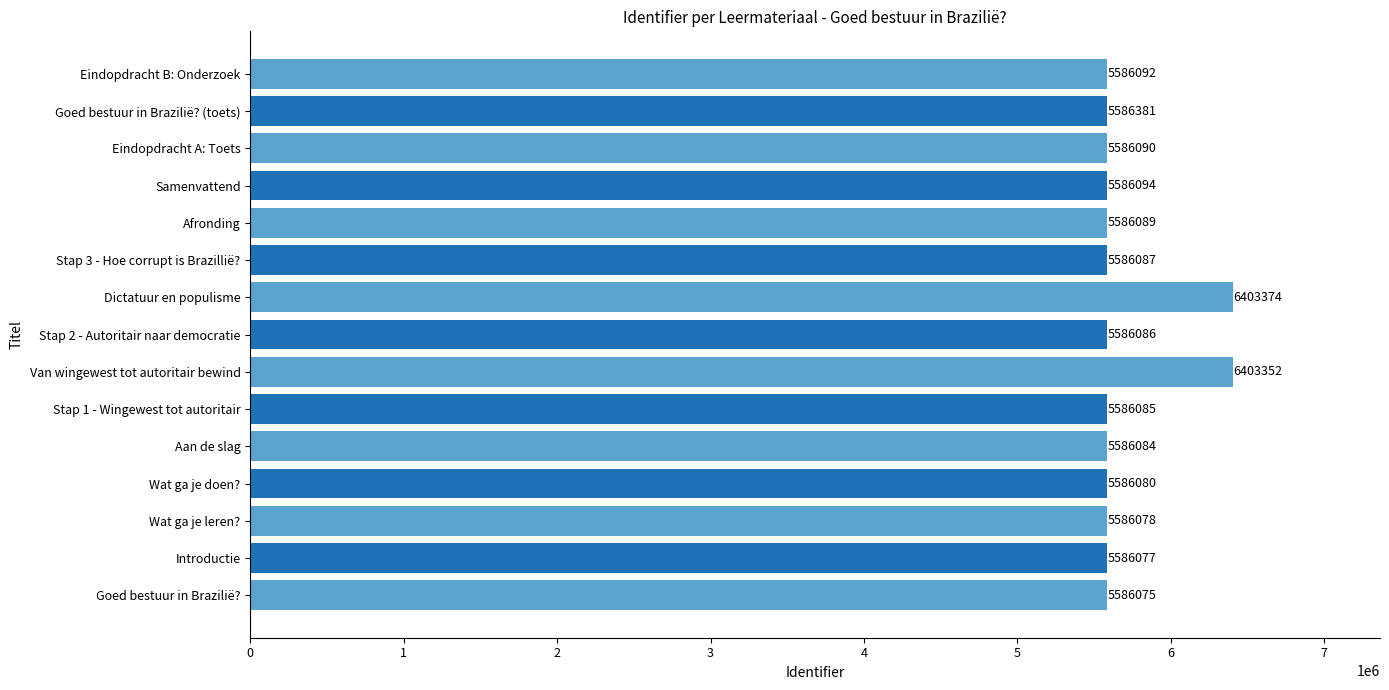

True or false: the data shows 8856434 at Introductie.

False